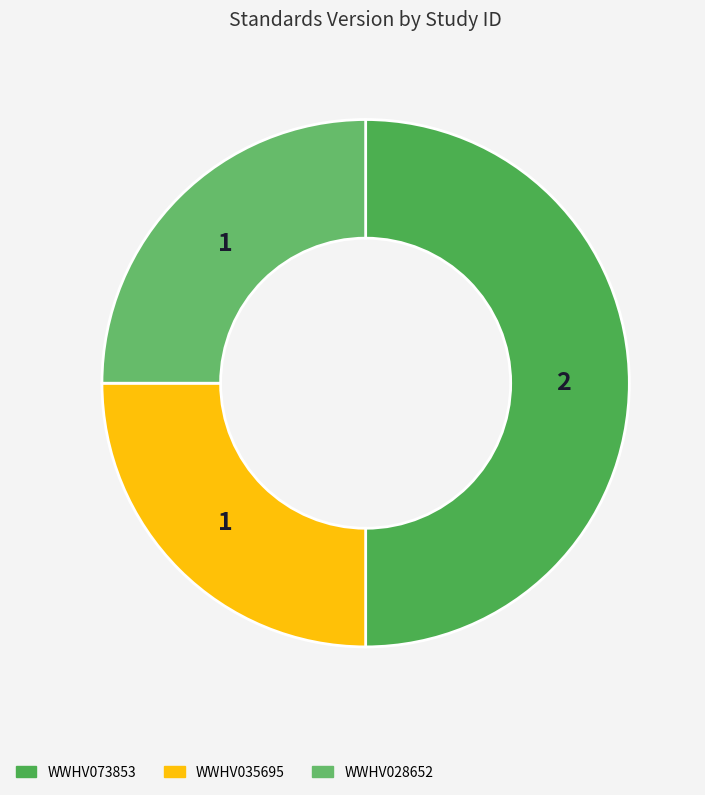

Is there a majority slice in this chart?

No